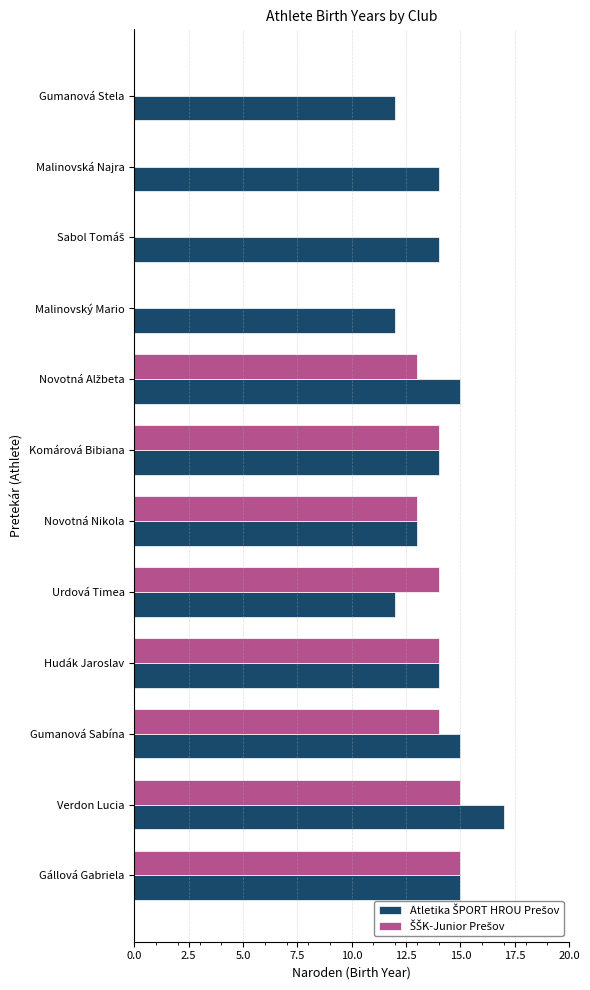

What is the greatest value displayed?

17